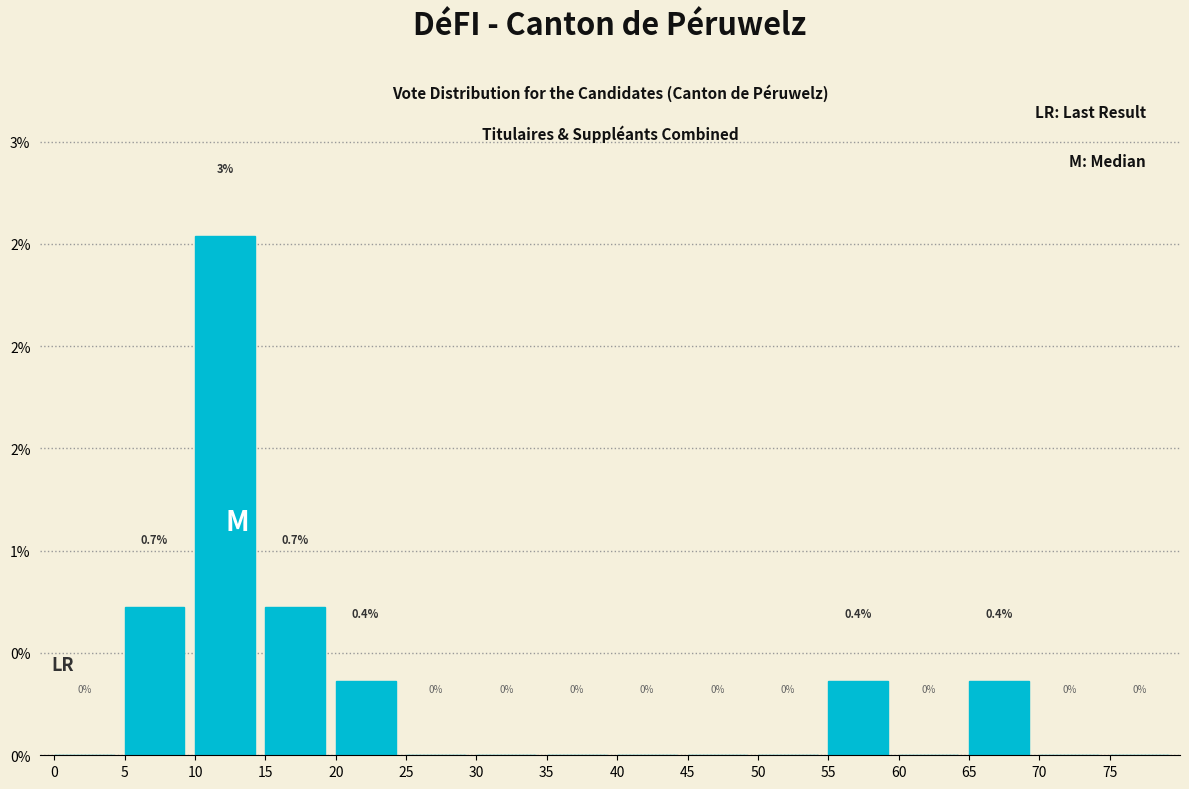

Are the bars horizontal?

No